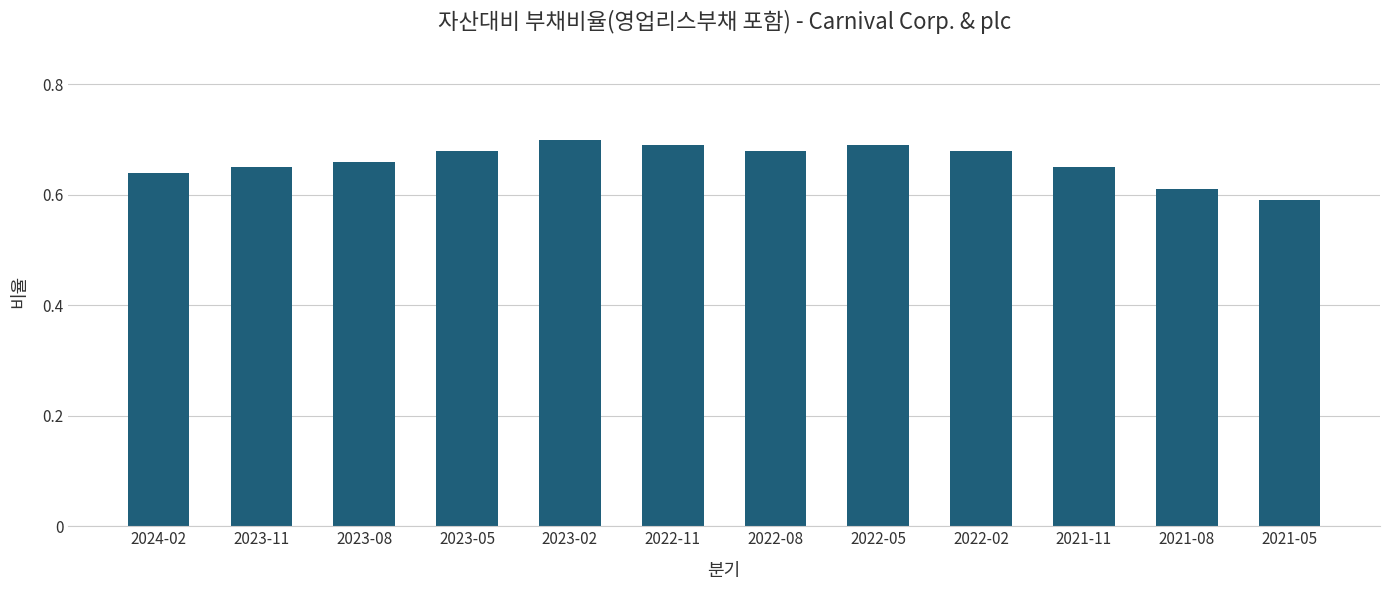

What is the label of the 8th bar from the left?

2022-05